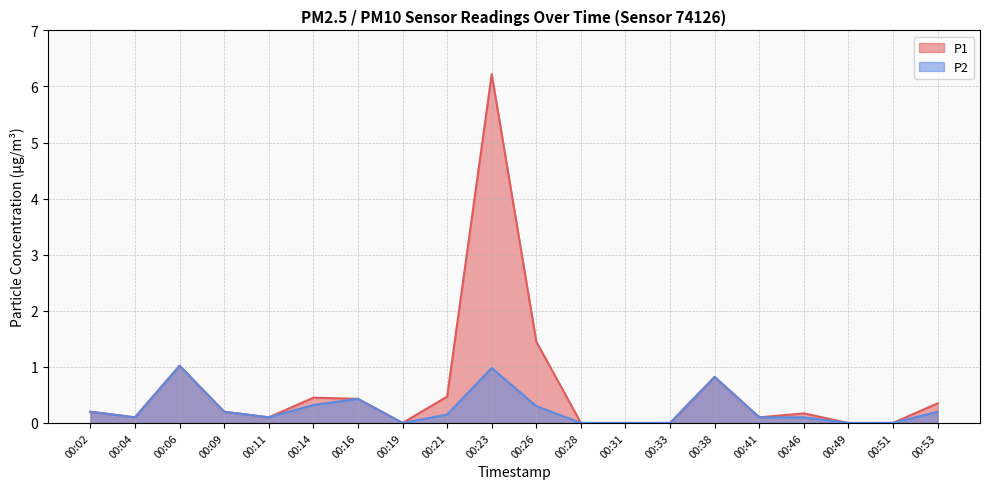

True or false: P2 and P1 intersect in this chart.

False